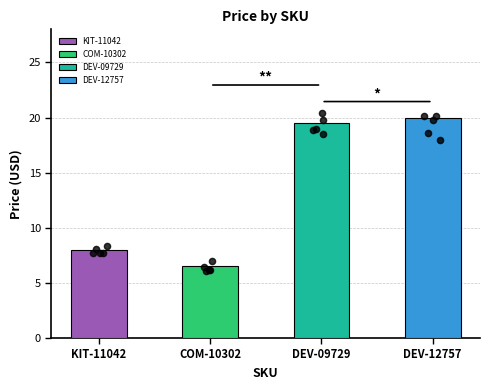

What is the change in value from DEV-09729 to DEV-12757?

+0.4